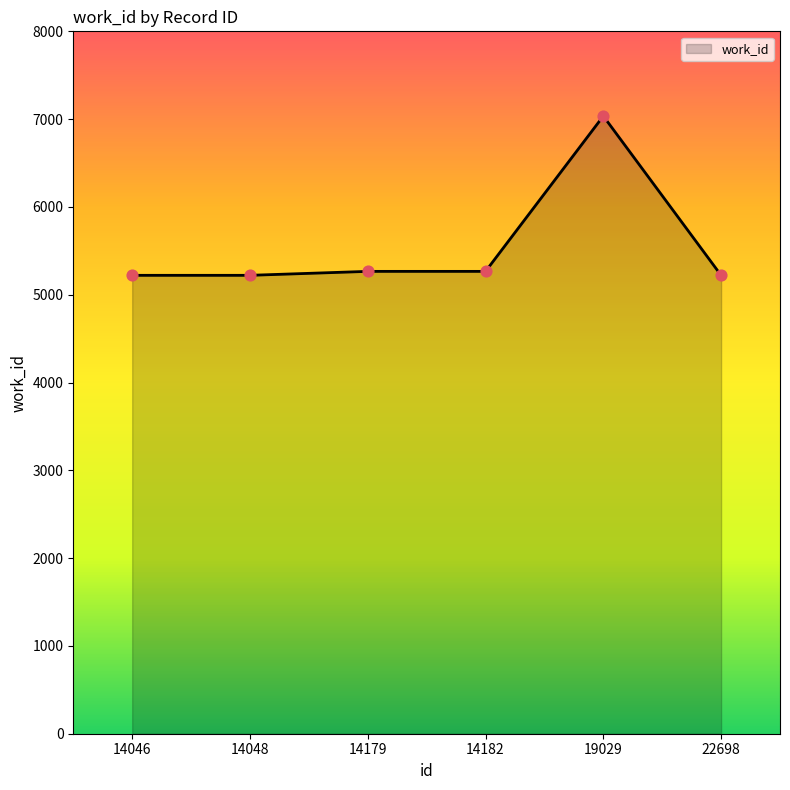

Approximately how many times larger is the value at 14046 compared to 14182?

1.0